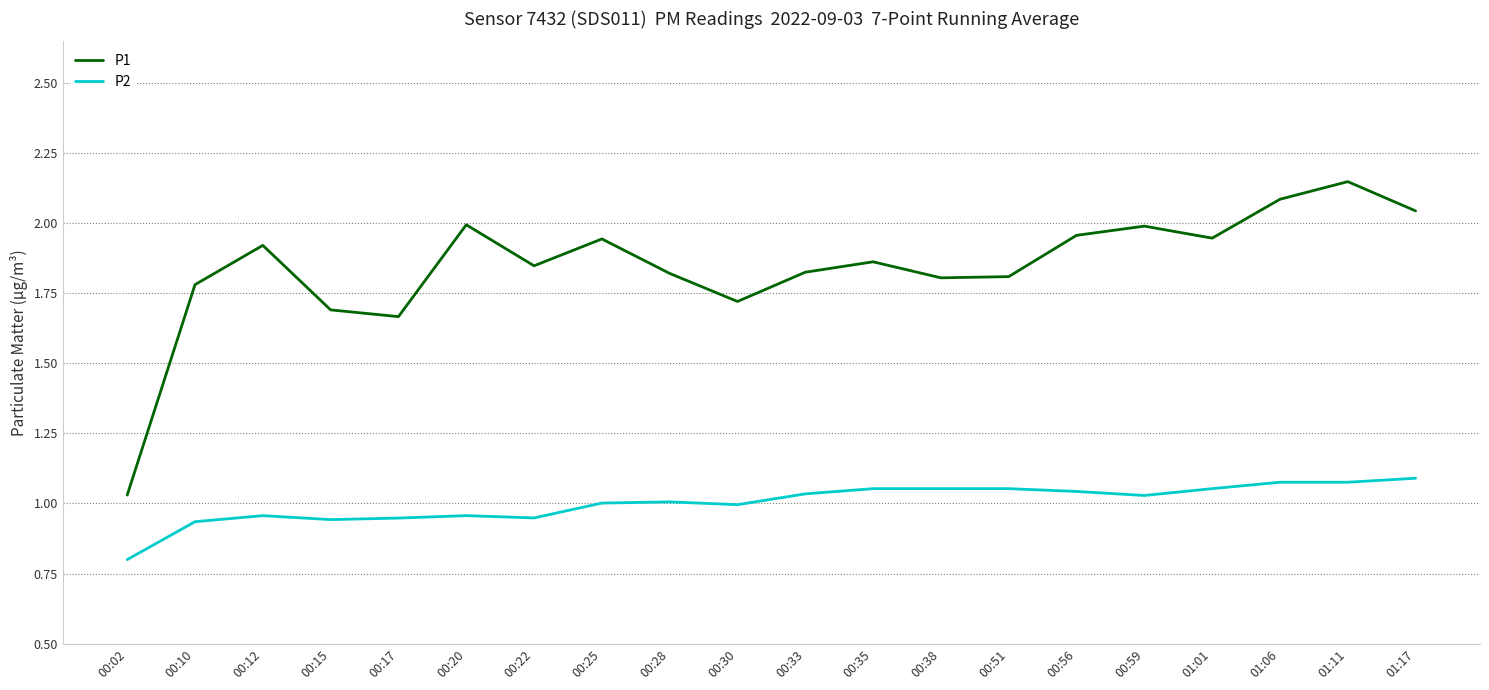

Between 00:38 and 01:01, which series saw the biggest shift?

P1